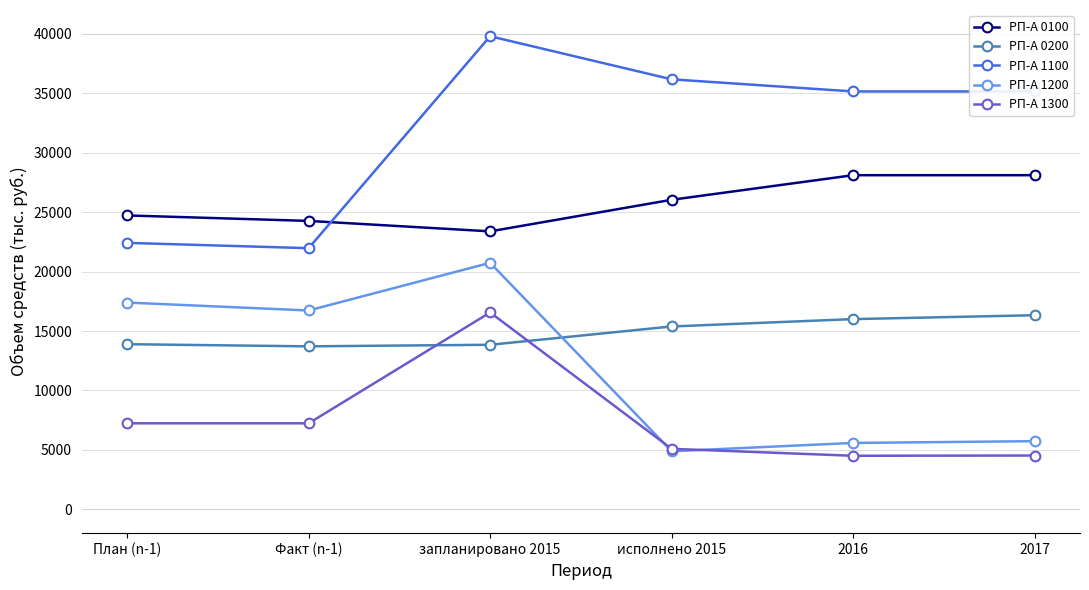

Is this an area chart (filled region under the line)?

No